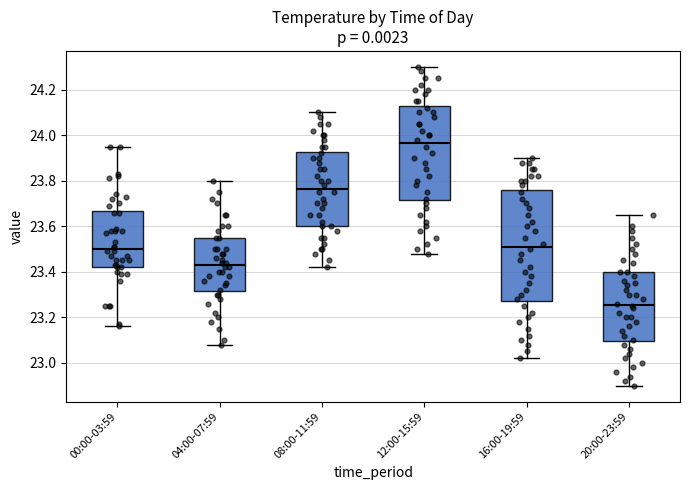

Which box has the highest median line?

12:00-15:59